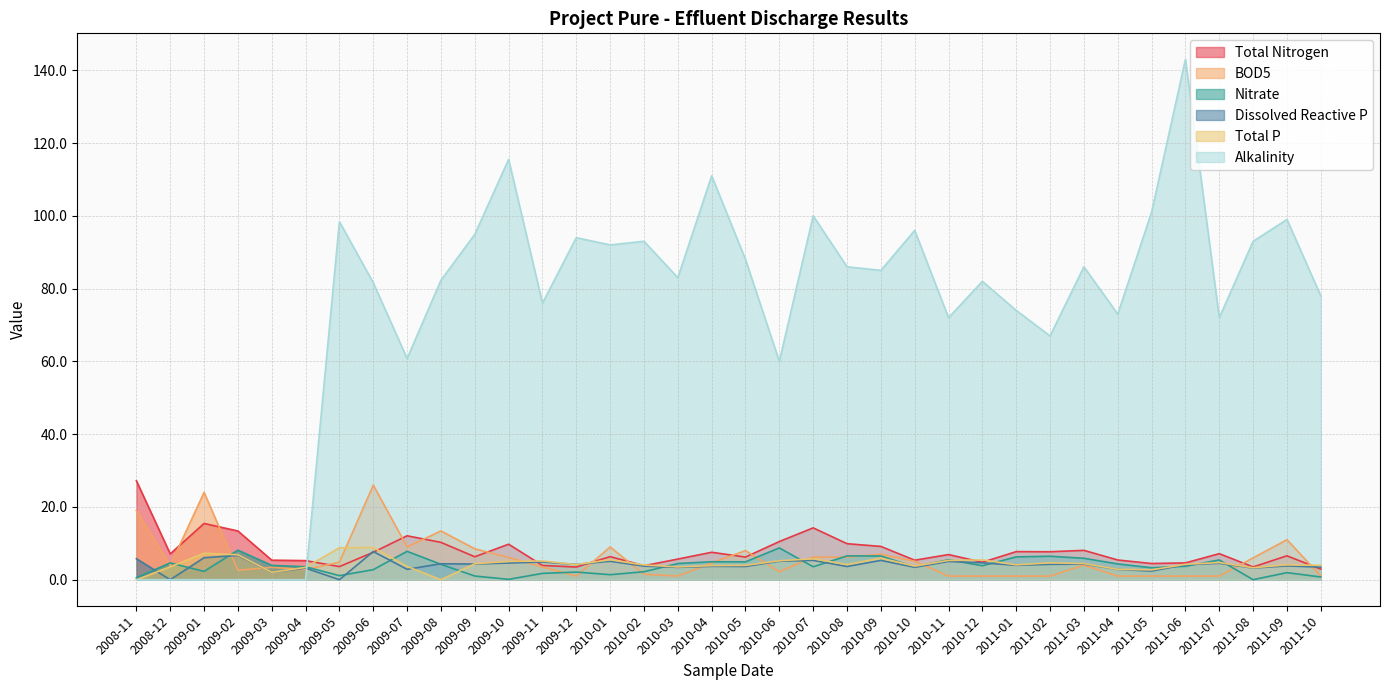

In Nitrate, how many points are higher than both neighbors (excluding endpoints)?

11